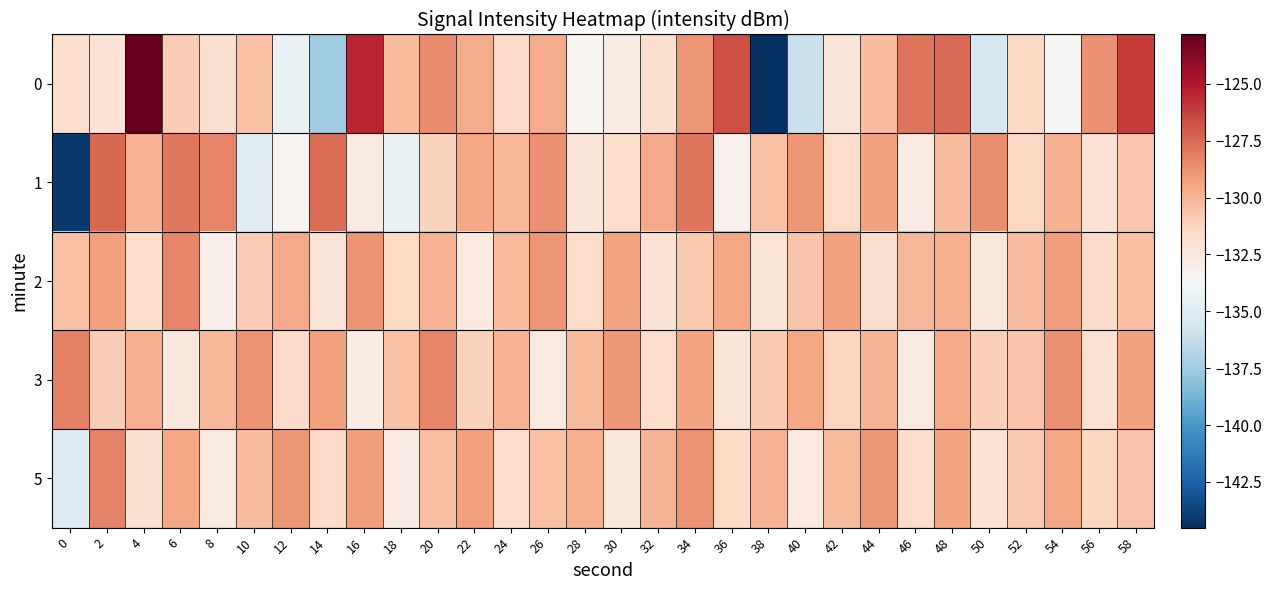

What is the minimum value shown in the chart?

-144.5